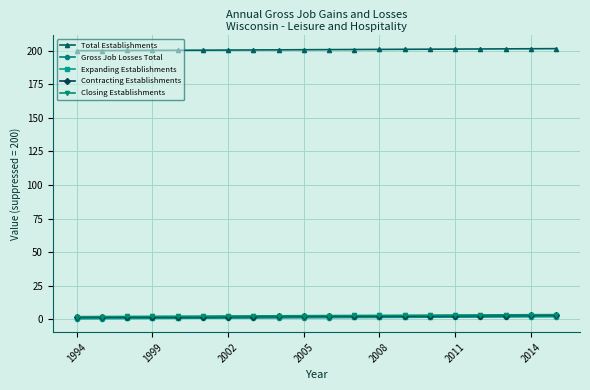

True or false: Closing Establishments and Total Establishments cross at least once.

False